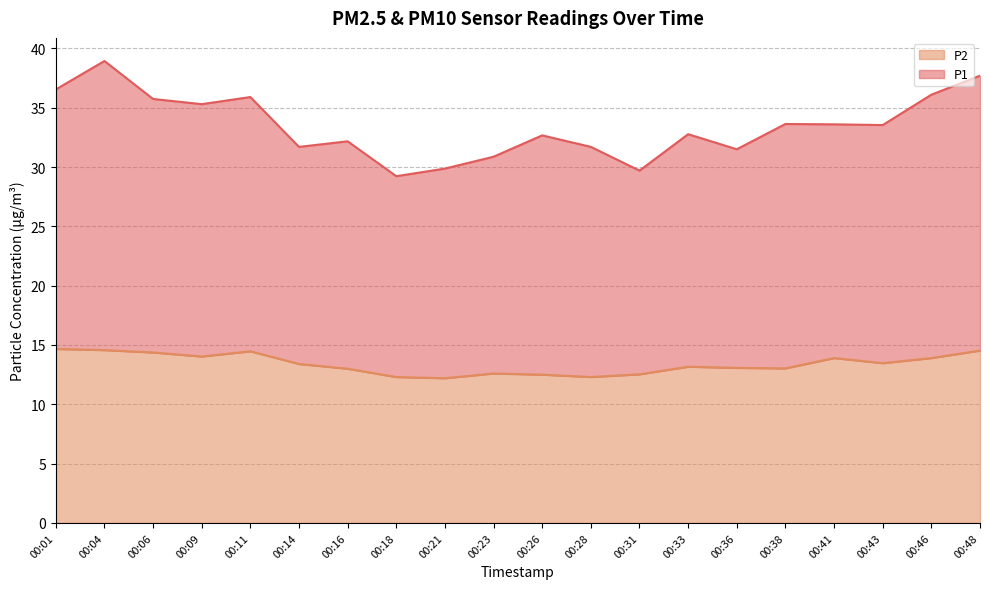

Is the value of P2 at 00:18 greater than the value of P1 at 00:33?

No